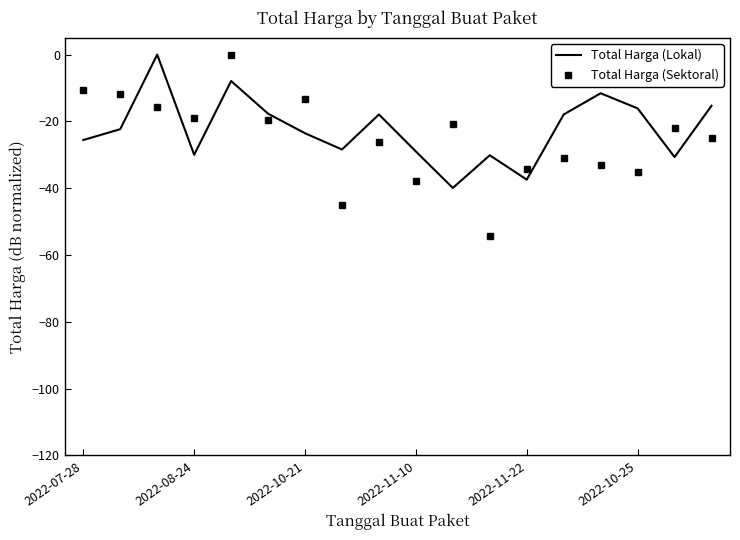

What are all the series names shown in the legend?

Total Harga (Lokal), Total Harga (Sektoral)